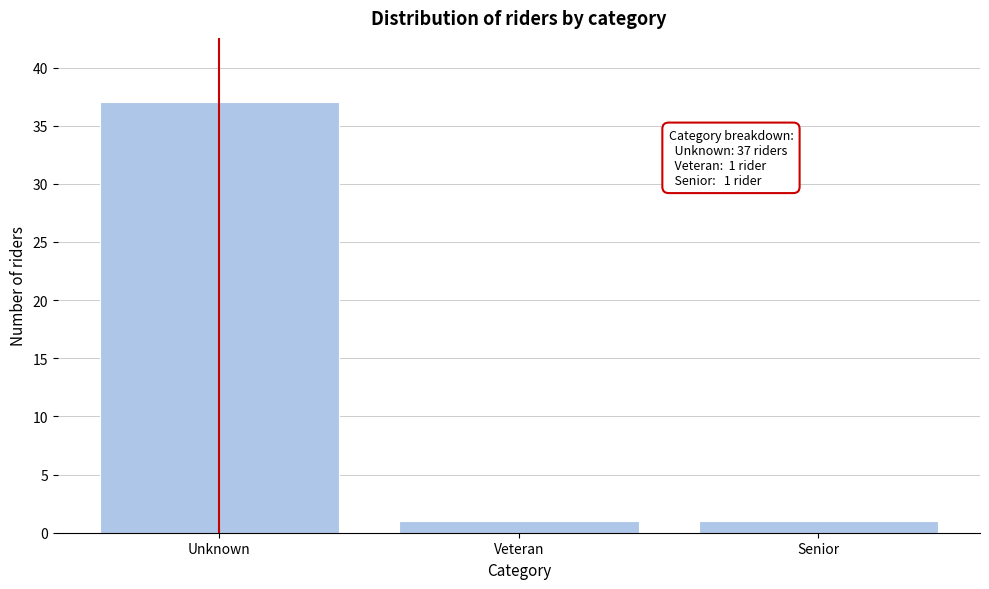

Reading left to right, what are all the values shown in this chart?

37	1	1